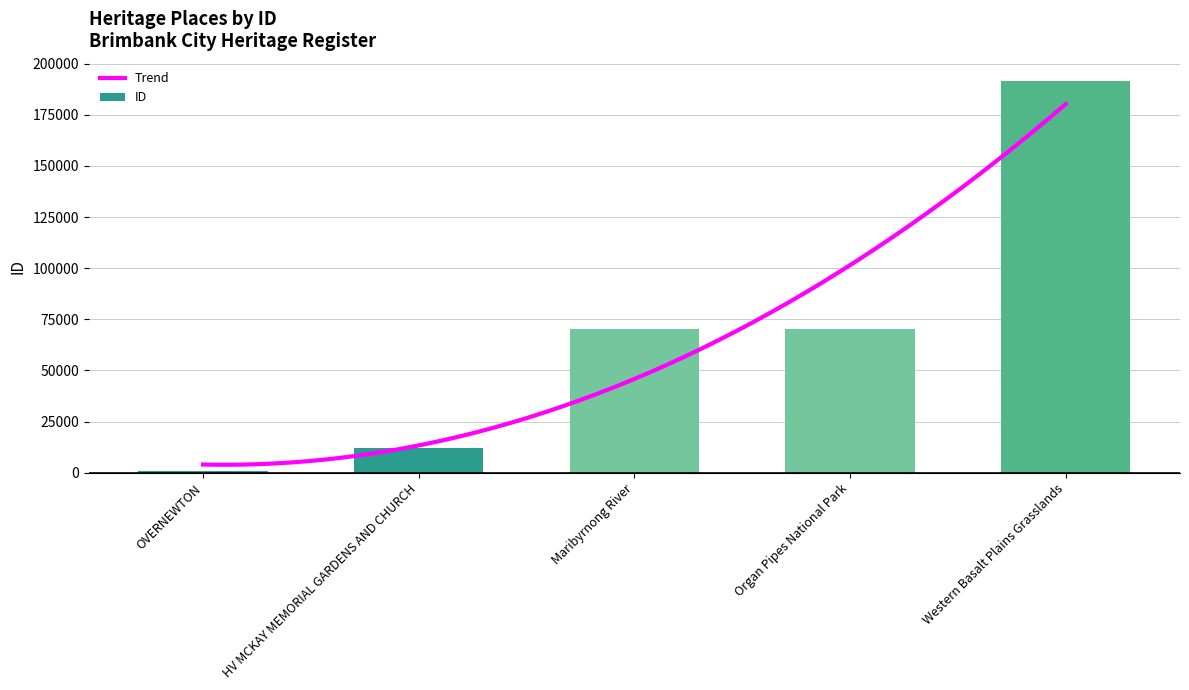

What is the label of the 2nd bar from the left?

HV MCKAY MEMORIAL GARDENS AND CHURCH